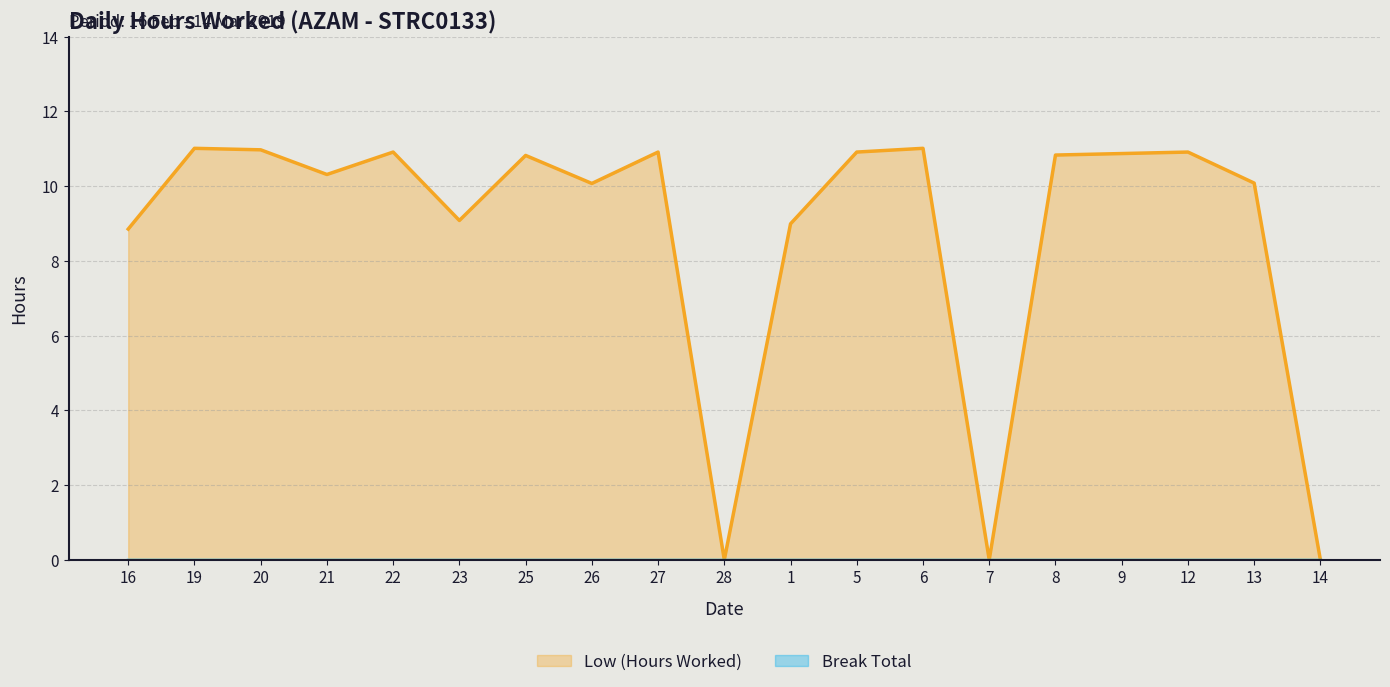

Reading left to right, list all the values displayed in this chart.

16=8.8	19=11.0	20=11.0	21=10.3	22=10.9	23=9.1	25=10.8	26=10.1	27=10.9	28=0.0	1=9.0	5=10.9	6=11.0	7=0.0	8=10.8	9=10.9	12=10.9	13=10.1	14=0.0